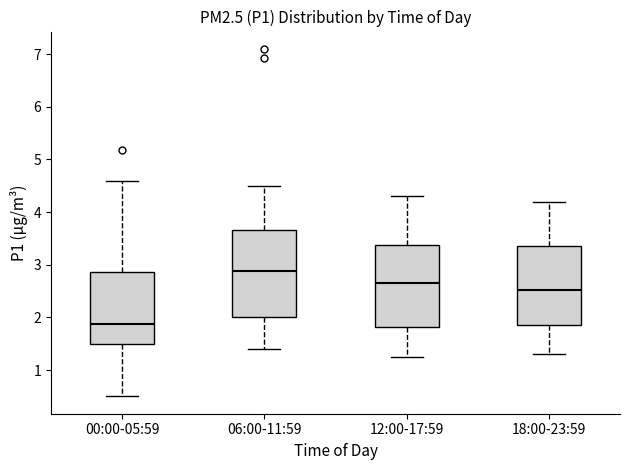

Which box's median line is the lowest?

00:00-05:59